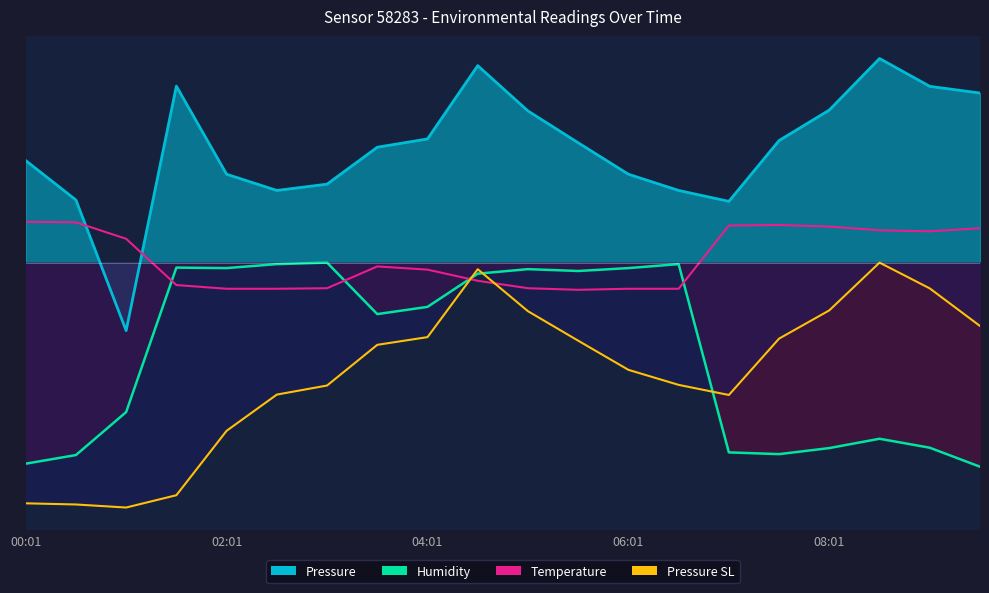

Reading left to right, what are all the values shown in this chart?

Pressure: 00:01=0.8	00:31=0.5	01:01=-0.5	01:31=1.3	02:01=0.6	02:31=0.5	03:01=0.6	03:31=0.8	04:01=0.9	04:31=1.4	05:01=1.1	05:31=0.9	06:01=0.6	06:31=0.5	07:01=0.5	07:31=0.9	08:01=1.1	08:31=1.5	09:01=1.3	09:31=1.2
Humidity: 00:01=-1.5	00:31=-1.4	01:01=-1.1	01:31=-0.0	02:01=-0.0	02:31=-0.0	03:01=-0.0	03:31=-0.4	04:01=-0.3	04:31=-0.1	05:01=-0.0	05:31=-0.1	06:01=-0.0	06:31=-0.0	07:01=-1.4	07:31=-1.4	08:01=-1.4	08:31=-1.3	09:01=-1.4	09:31=-1.5
Temperature: 00:01=0.3	00:31=0.3	01:01=0.2	01:31=-0.2	02:01=-0.2	02:31=-0.2	03:01=-0.2	03:31=-0.0	04:01=-0.1	04:31=-0.1	05:01=-0.2	05:31=-0.2	06:01=-0.2	06:31=-0.2	07:01=0.3	07:31=0.3	08:01=0.3	08:31=0.2	09:01=0.2	09:31=0.3
Pressure_sealevel_proxy: 00:01=-1.8	00:31=-1.8	01:01=-1.8	01:31=-1.7	02:01=-1.2	02:31=-1.0	03:01=-0.9	03:31=-0.6	04:01=-0.5	04:31=-0.0	05:01=-0.4	05:31=-0.6	06:01=-0.8	06:31=-0.9	07:01=-1.0	07:31=-0.6	08:01=-0.4	08:31=-0.0	09:01=-0.2	09:31=-0.5